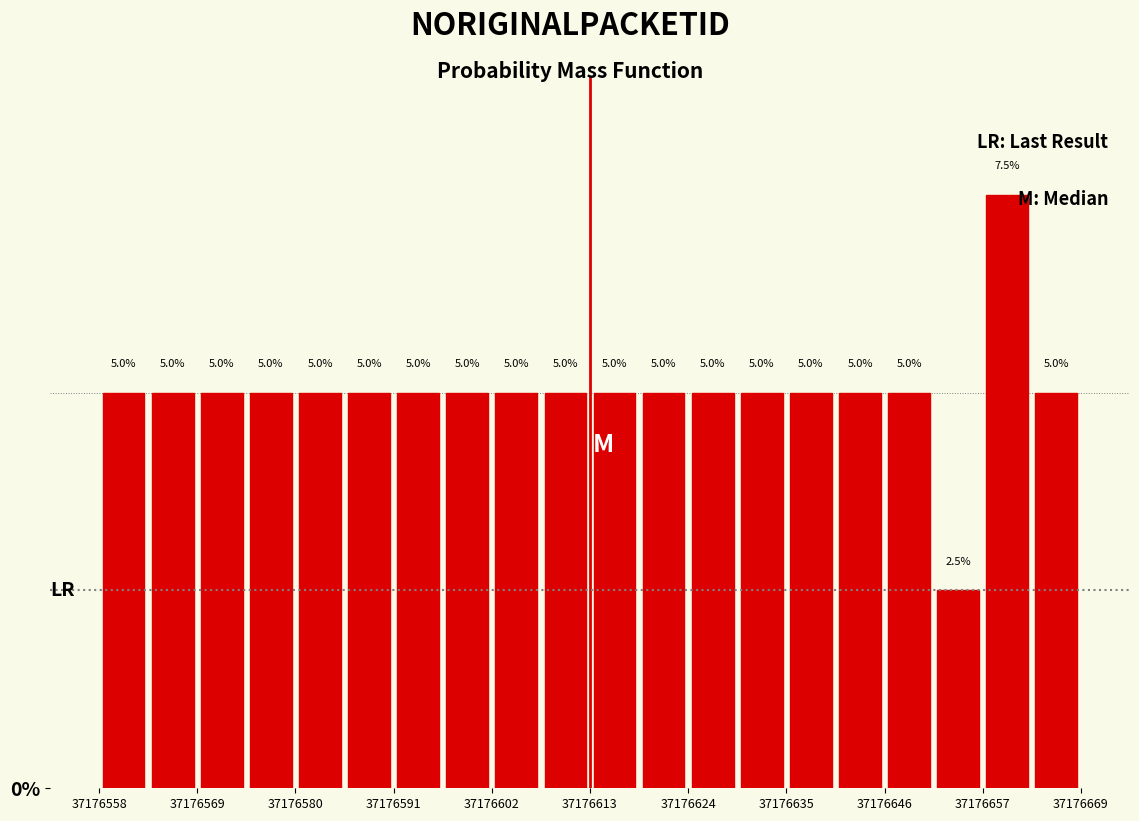

Read against the x-axis, roughly where is the centre of the tallest bar?

37176660